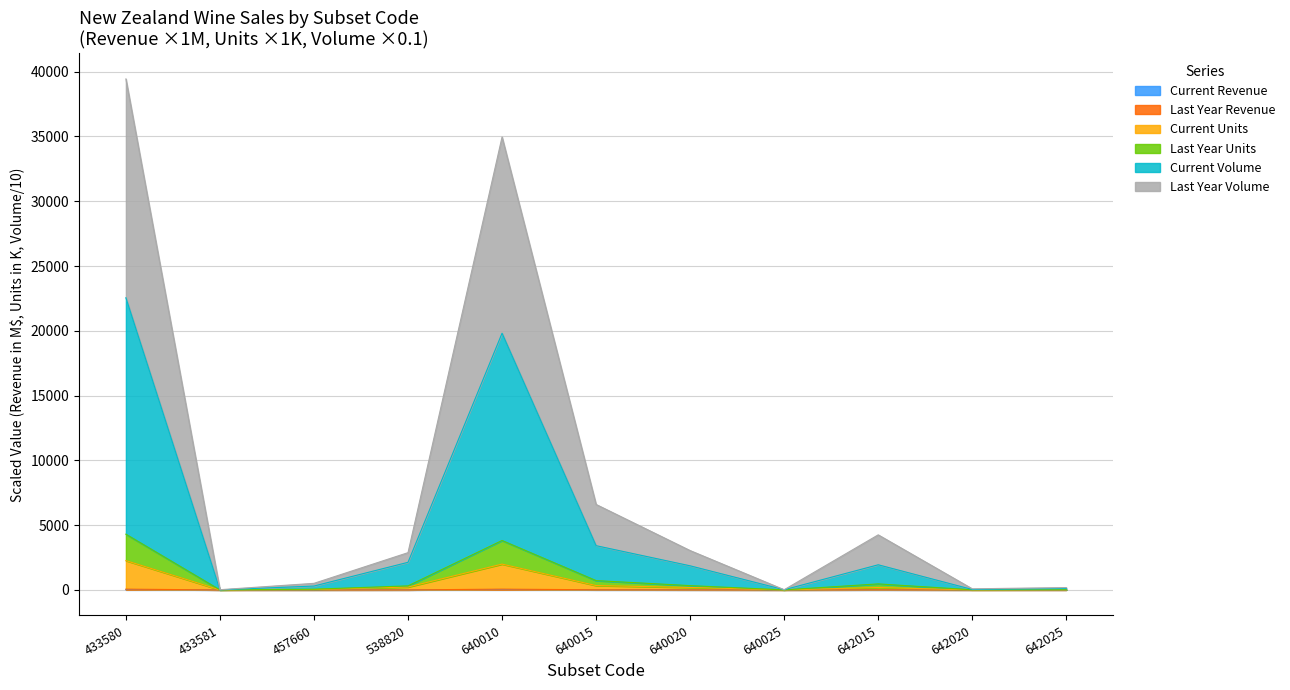

Which category has the highest value in the Last Year Volume series?

433580